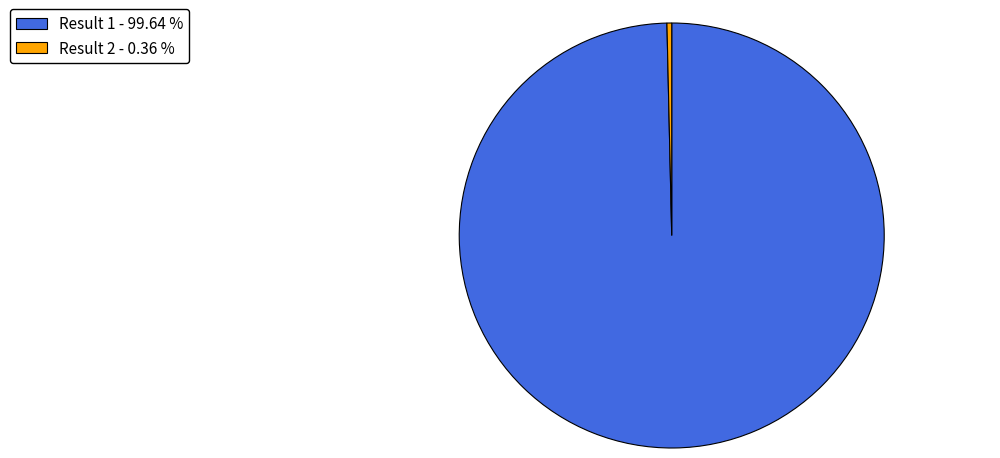

Does Result 2 - 0.36 % account for over 50% of the chart?

No